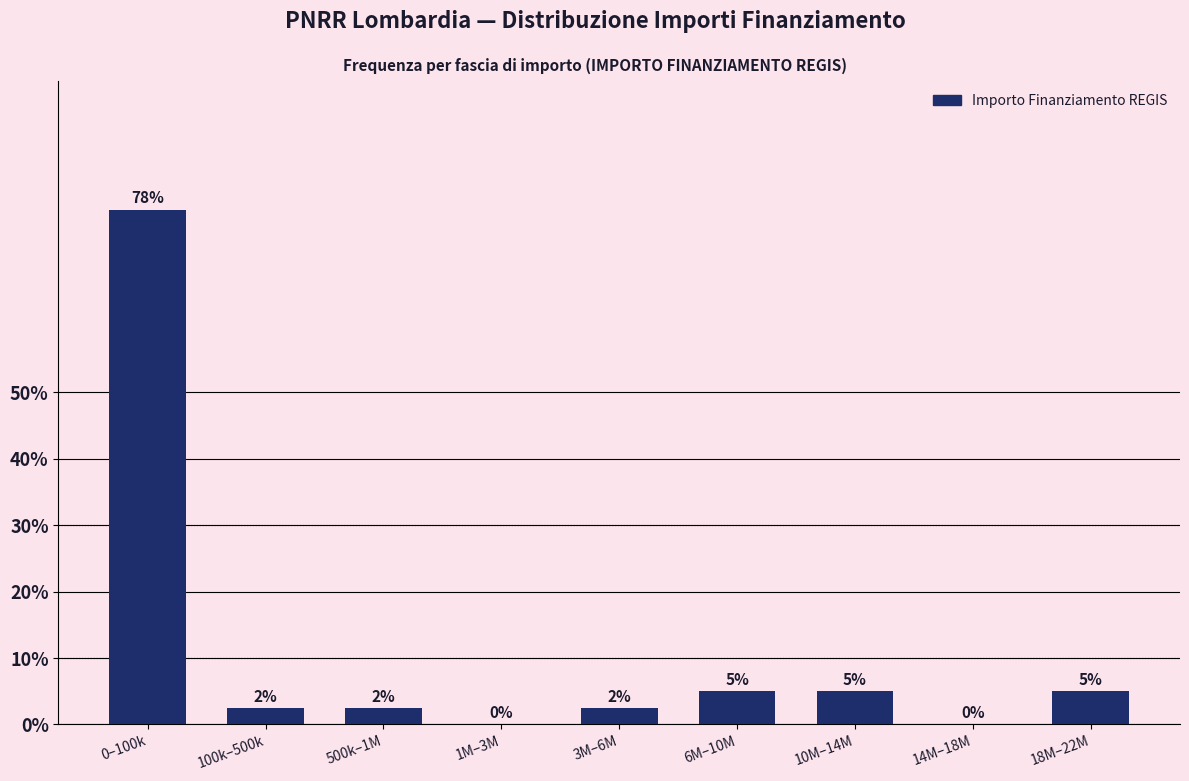

Is it true that the value at 500k–1M is 2.5?

True